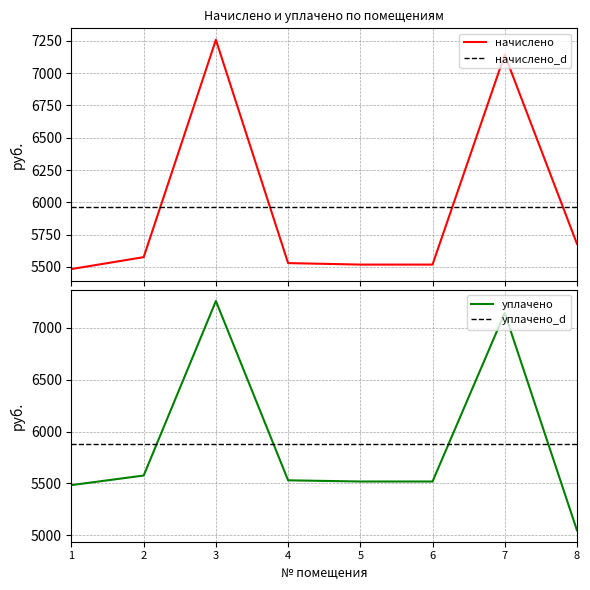

The уплачено series shows 7142.4 at 7. True or false?

True